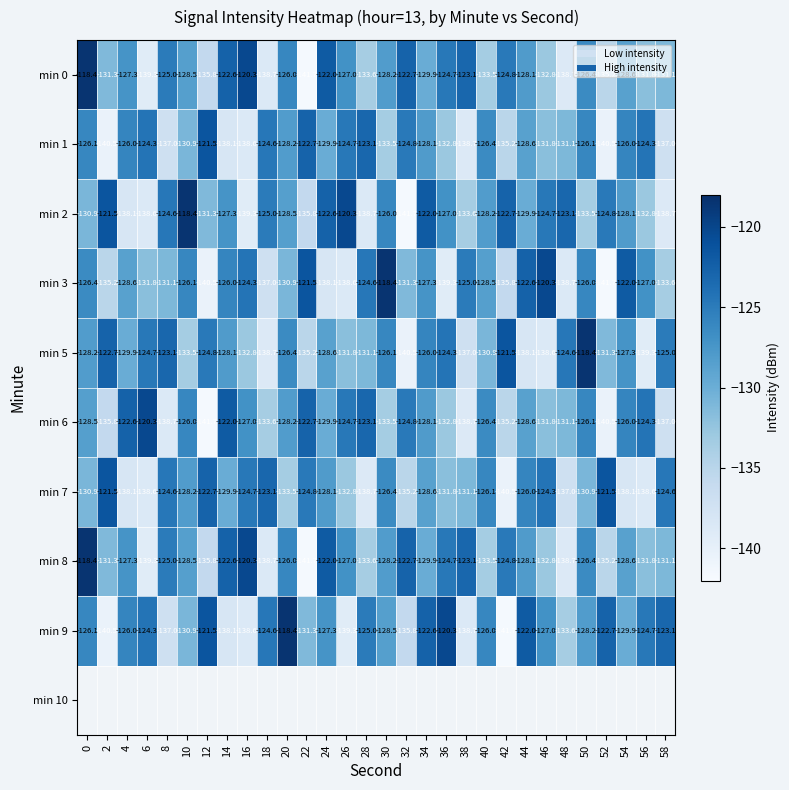

What is the maximum value shown in the chart?

-118.4